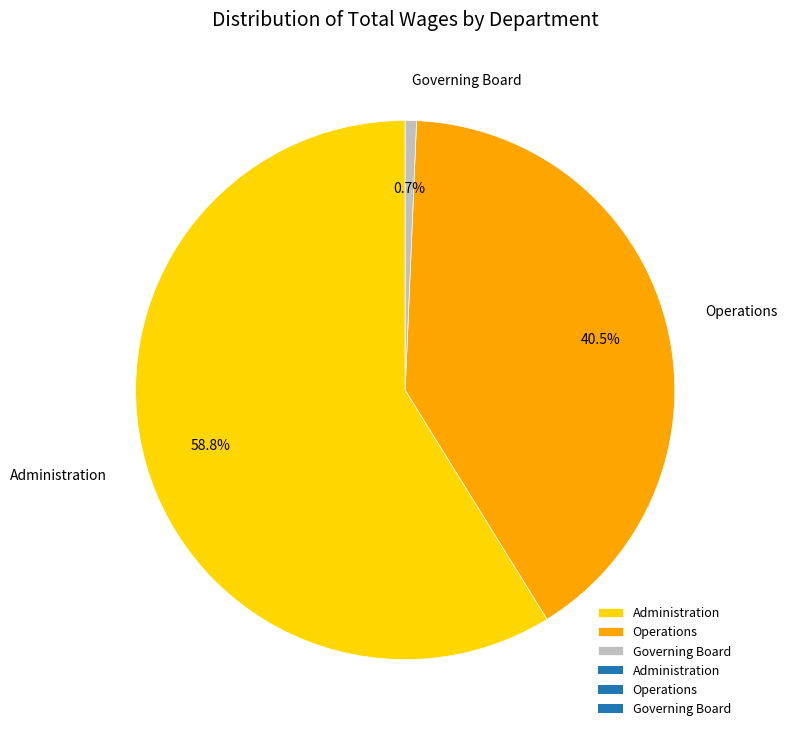

Which category accounts for the majority?

Administration